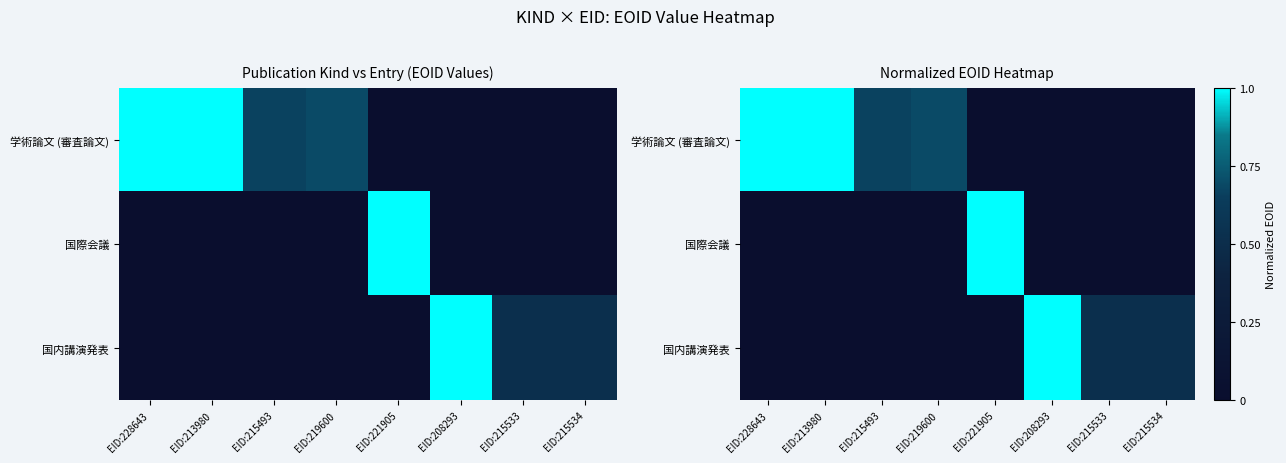

How many categories are shown in the chart?

8